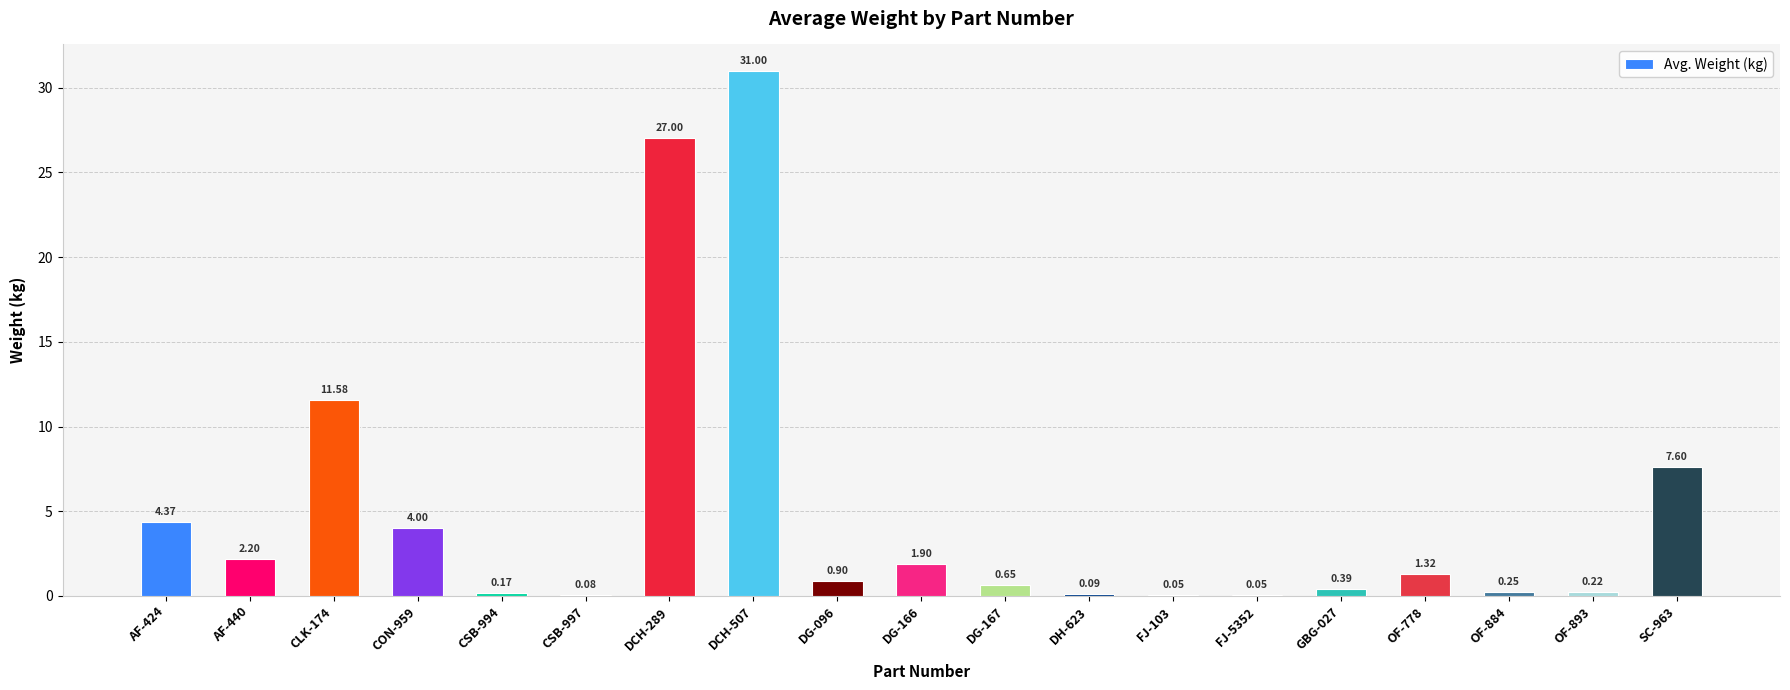

Are the bars grouped side by side (vs. stacked)?

No